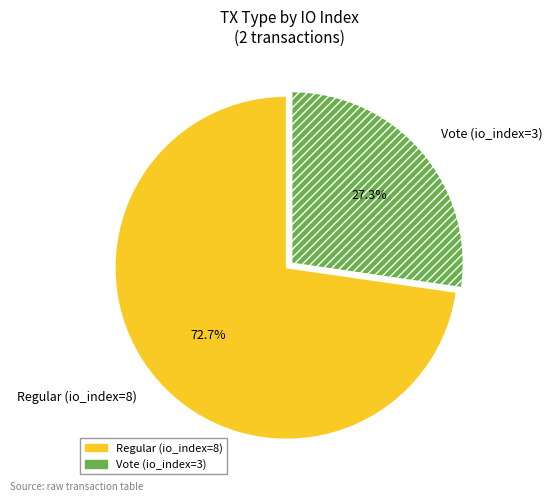

Is it true that Vote (io_index=3) is 21% of the pie?

False